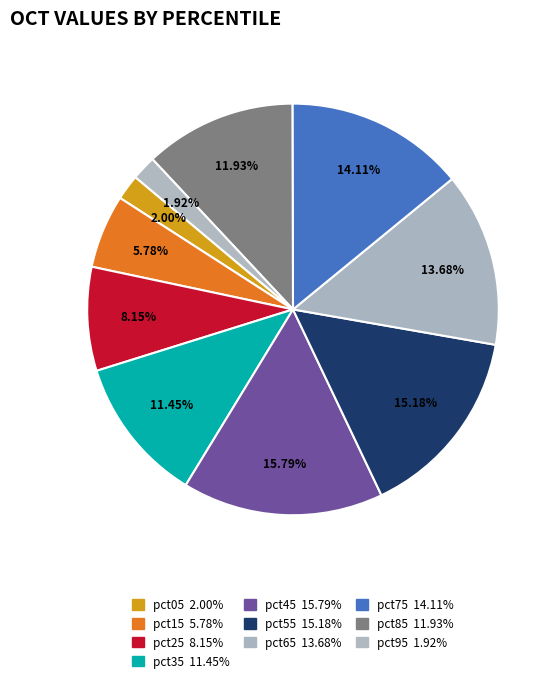

Combined, what portion of the pie is pct05 and pct75?

16.1%